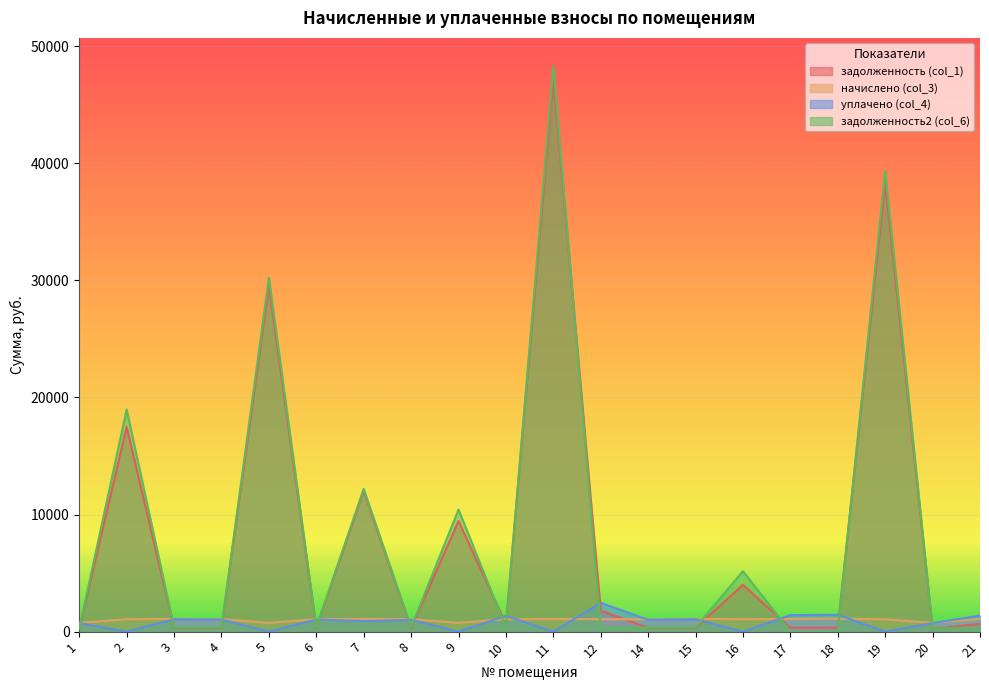

How many values in the начислено (col_3) series are below 1064?

10